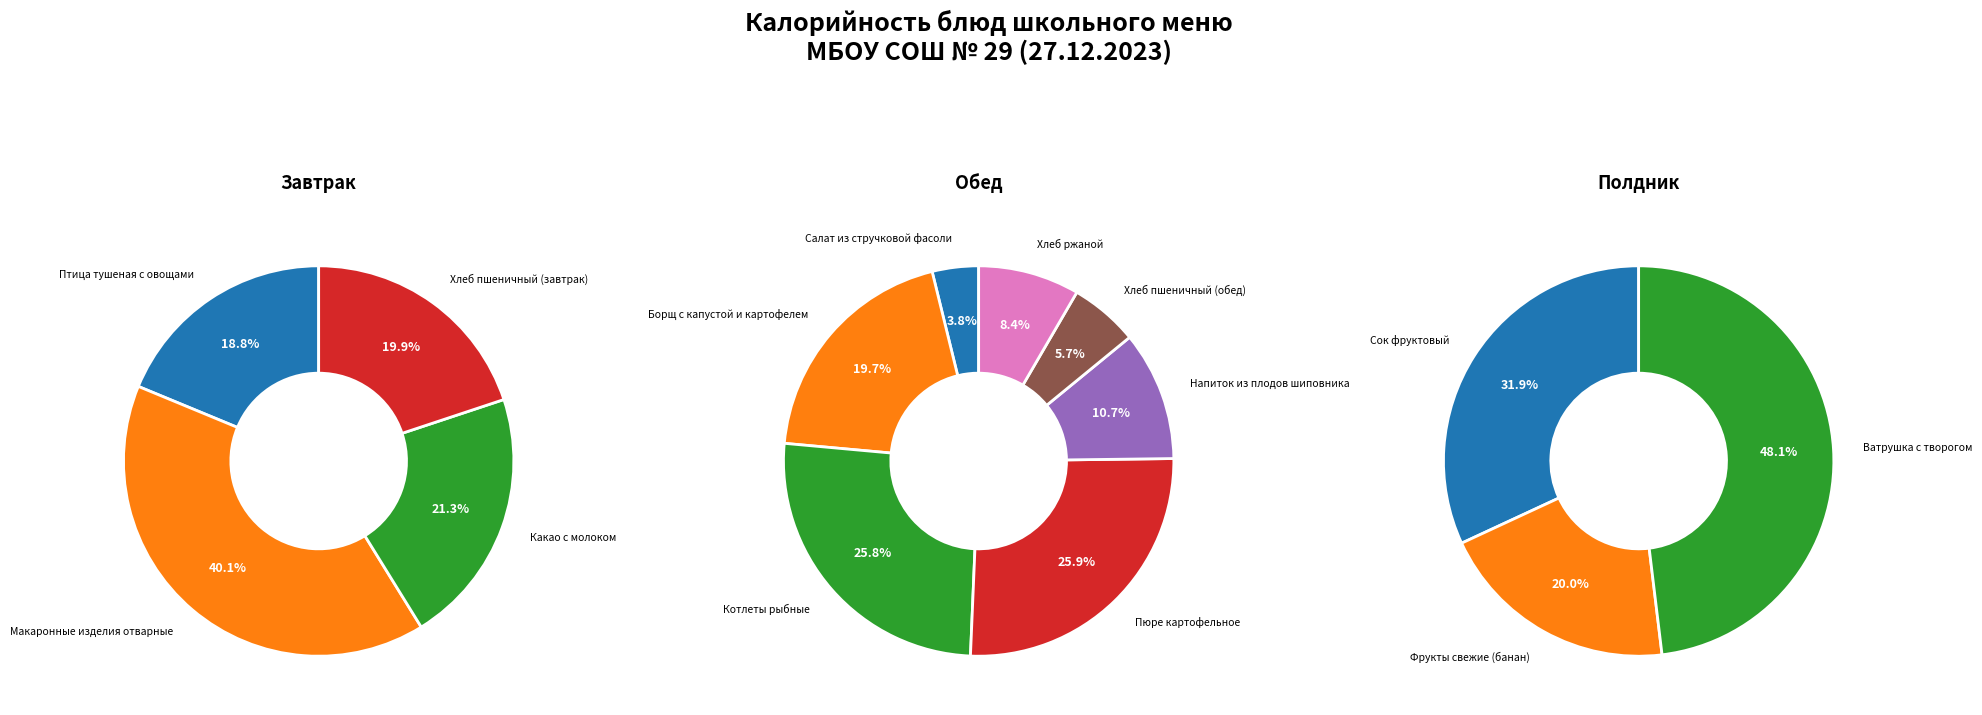

Rank the categories by value from highest to lowest.

Макаронные изделия отварные, Пюре картофельное, Котлеты рыбные, Борщ с капустой и картофелем, Какао с молоком, Хлеб пшеничный (завтрак), Ватрушка с творогом, Птица тушеная с овощами, Напиток из плодов шиповника, Сок фруктовый, Хлеб ржаной, Фрукты свежие (банан), Хлеб пшеничный (обед), Салат из стручковой фасоли